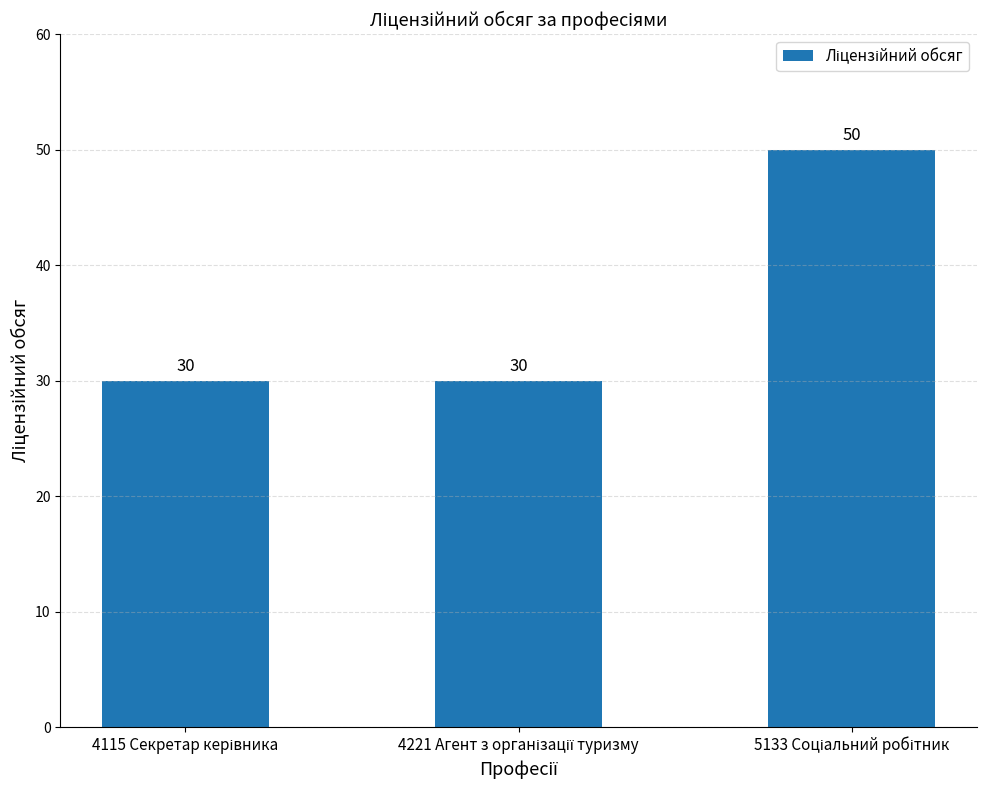

Reading right to left, what are all the values shown in this chart?

50	30	30